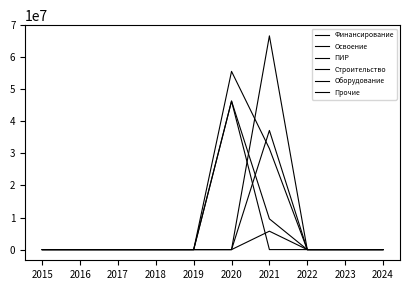

What is the difference between the maximum and minimum values in the ПИР series?

46326937